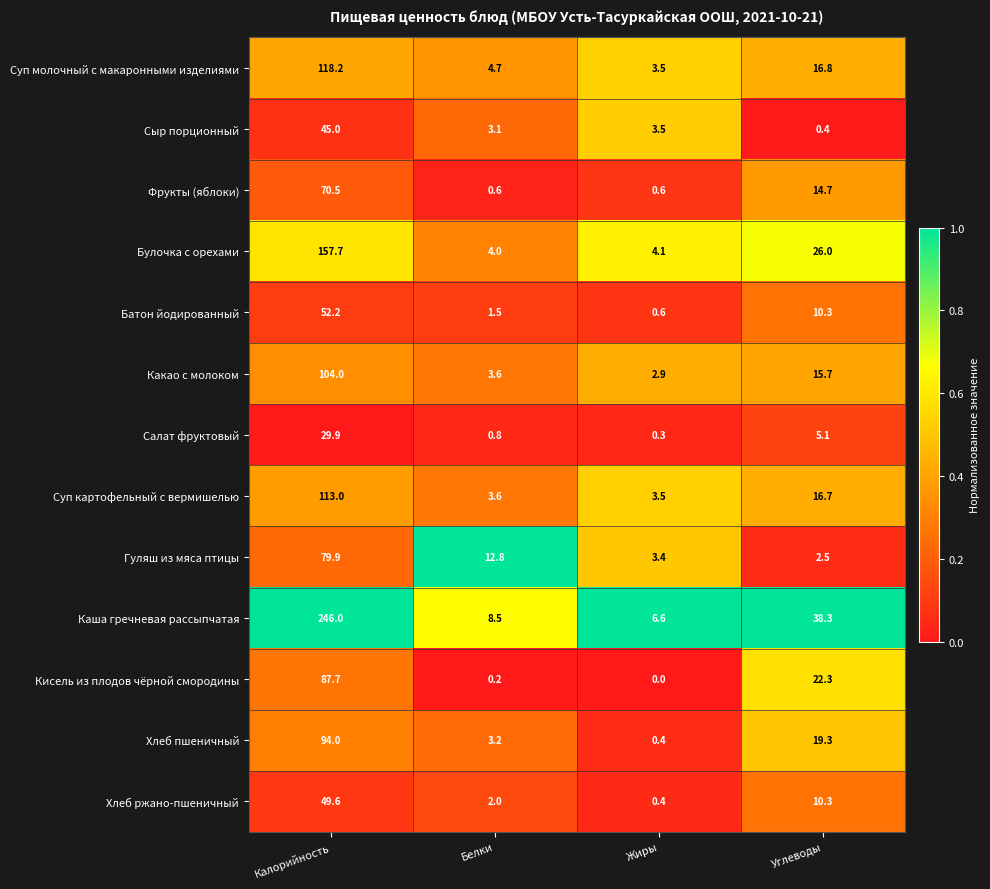

Which series has the widest spread of values?

Каша гречневая рассыпчатая